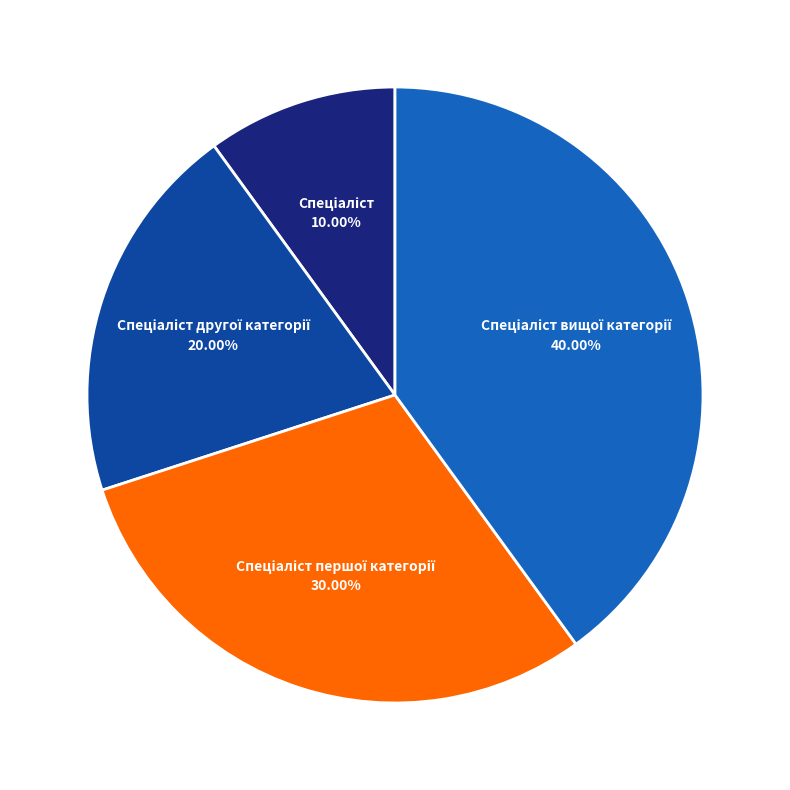

Does any single category account for the majority?

No